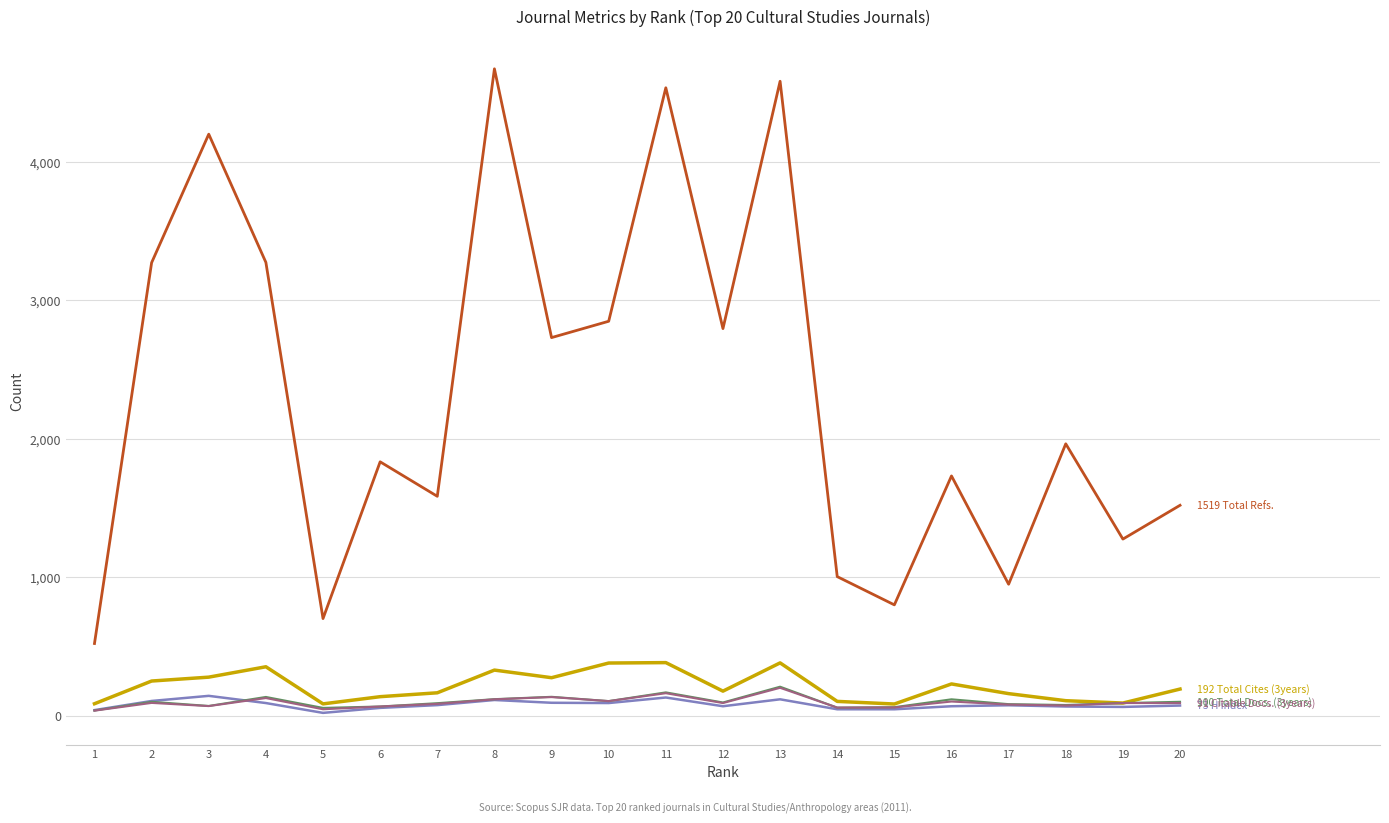

What is the total value across all series at 5?

908